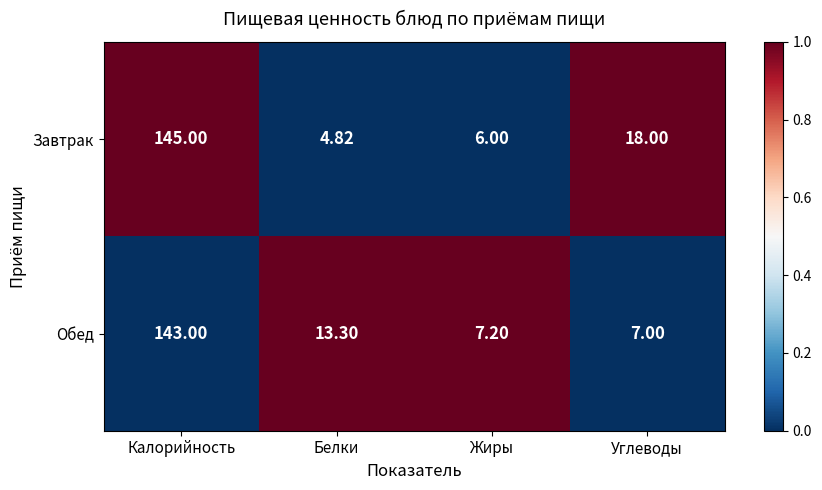

At which category is the sum across all series the highest?

Калорийность